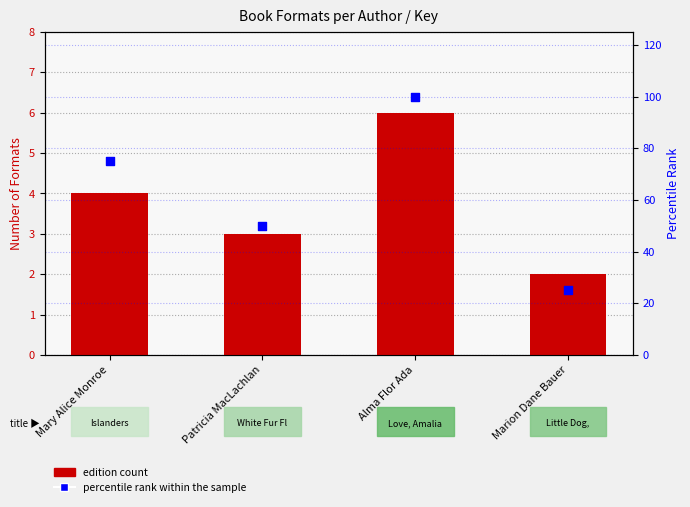

Is the value of edition count at Mary Alice Monroe greater than the value of percentile rank within the sample at Marion Dane Bauer?

No